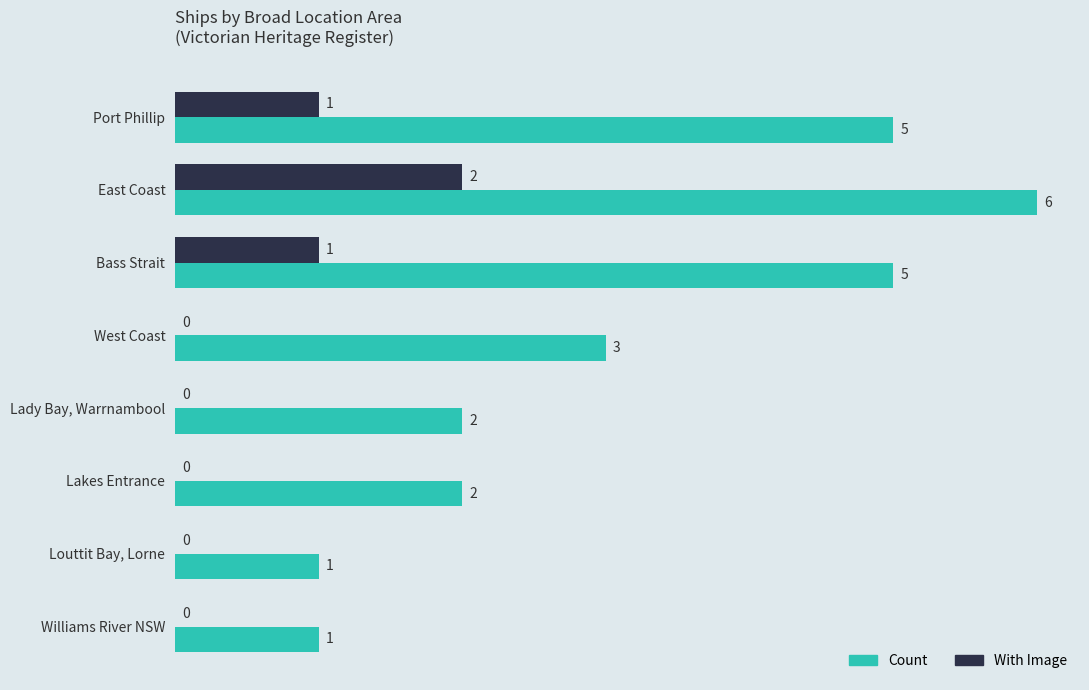

Is it true that Count equals 1 at Lady Bay, Warrnambool?

False